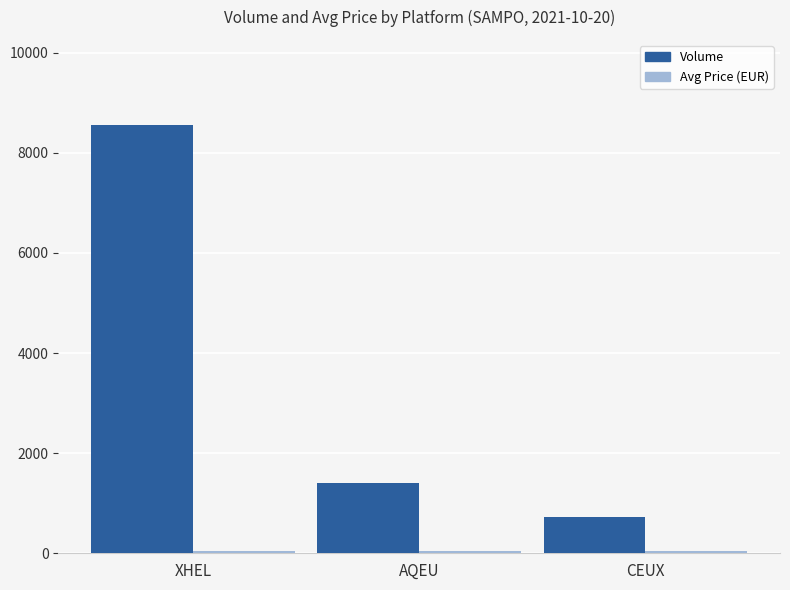

Rank the categories by Volume value from lowest to highest.

CEUX, AQEU, XHEL